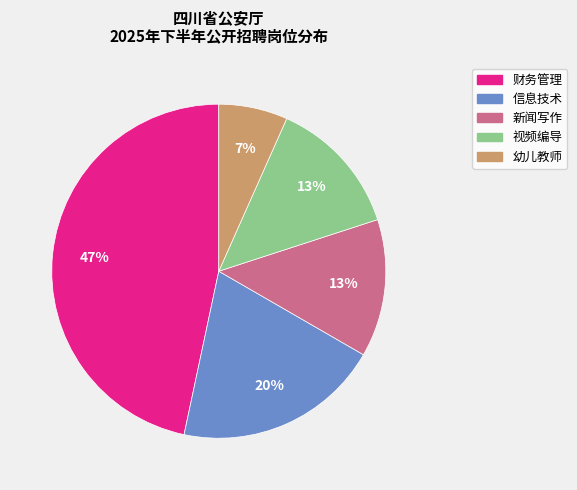

How many slices are in this pie chart?

5